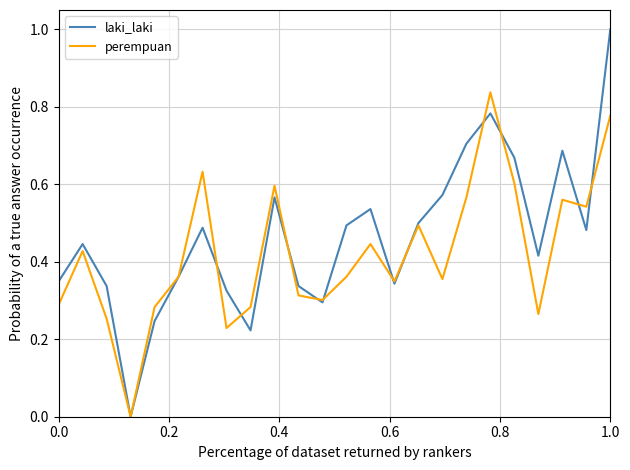

Is this an area chart (filled region under the line)?

No